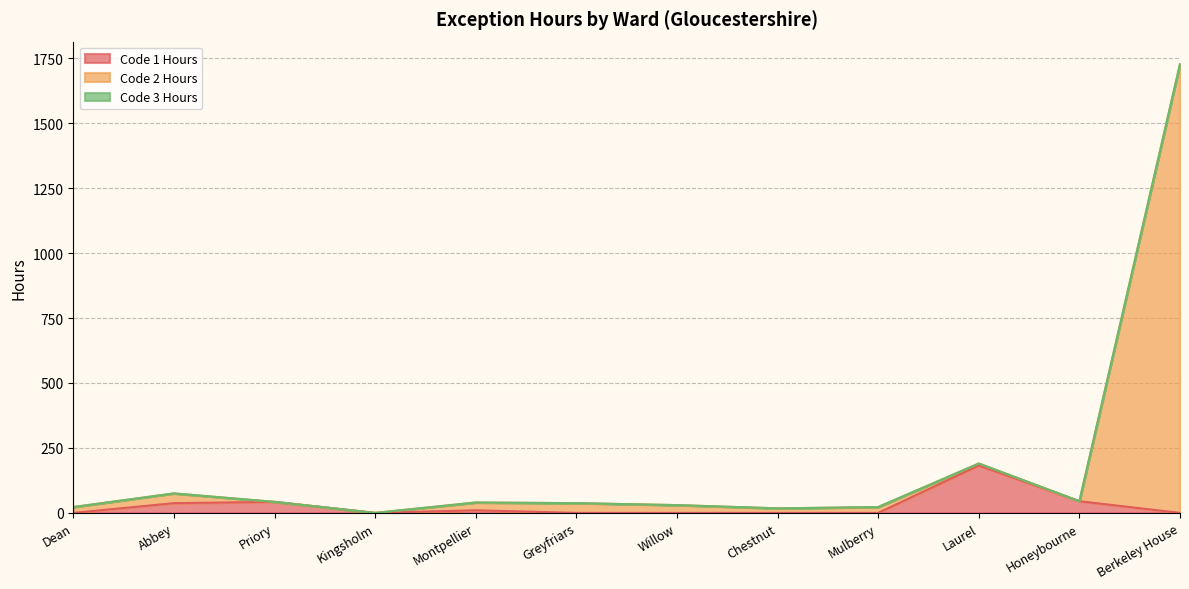

What is the difference between the Code 2 Hours values at Greyfriars and Kingsholm?

37.5